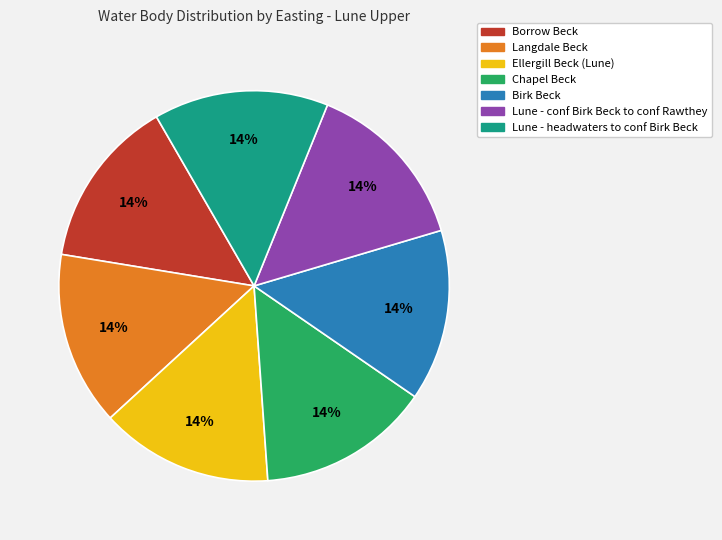

To the nearest percent, what is the average slice percentage?

14%